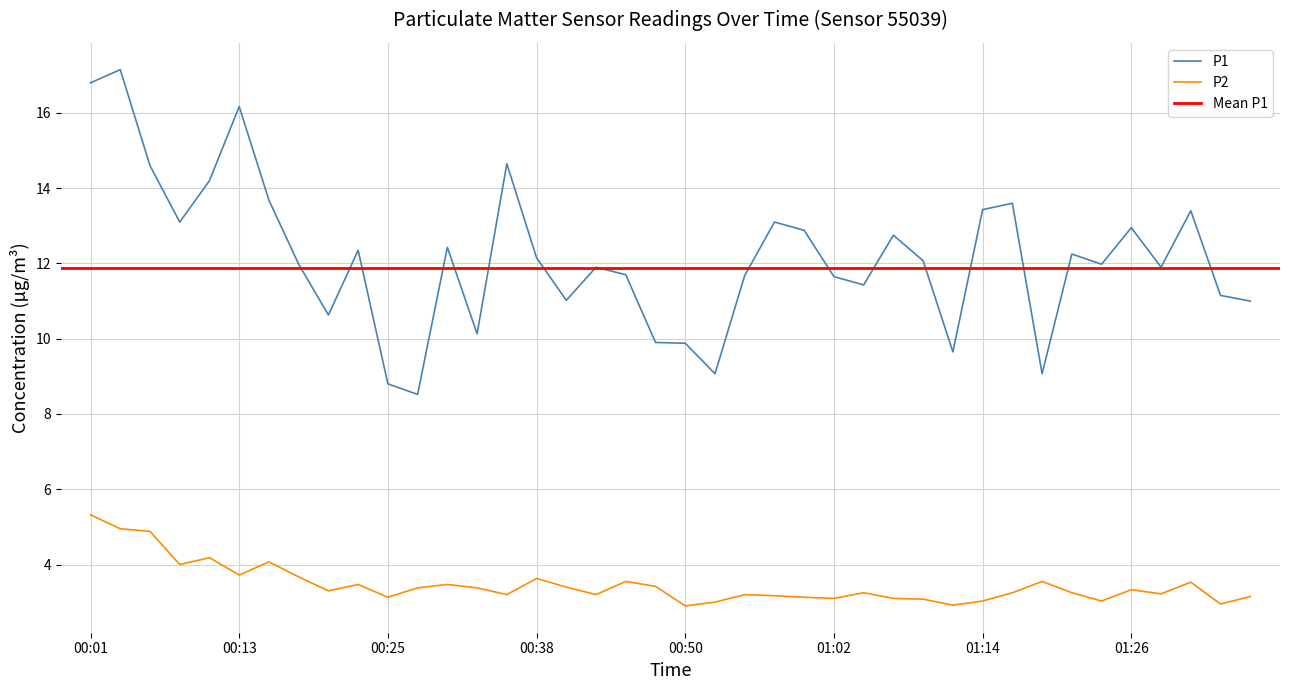

Reading right to left, what are all the values shown in this chart?

P1: 01:36=11.0	01:33=11.2	01:31=13.4	01:29=11.9	01:26=12.9	01:24=12.0	01:21=12.2	01:19=9.1	01:16=13.6	01:14=13.4	01:12=9.7	01:09=12.1	01:07=12.8	01:04=11.4	01:02=11.7	00:59=12.9	00:57=13.1	00:55=11.7	00:52=9.1	00:50=9.9	00:47=9.9	00:45=11.7	00:42=11.9	00:40=11.0	00:38=12.2	00:35=14.7	00:33=10.1	00:30=12.4	00:28=8.5	00:25=8.8	00:23=12.3	00:21=10.6	00:18=12.0	00:16=13.7	00:13=16.2	00:11=14.2	00:08=13.1	00:06=14.6	00:04=17.1	00:01=16.8
P2: 01:36=3.1	01:33=3.0	01:31=3.5	01:29=3.2	01:26=3.3	01:24=3.0	01:21=3.2	01:19=3.5	01:16=3.2	01:14=3.0	01:12=2.9	01:09=3.1	01:07=3.1	01:04=3.2	01:02=3.1	00:59=3.1	00:57=3.2	00:55=3.2	00:52=3.0	00:50=2.9	00:47=3.4	00:45=3.5	00:42=3.2	00:40=3.4	00:38=3.6	00:35=3.2	00:33=3.4	00:30=3.5	00:28=3.4	00:25=3.1	00:23=3.5	00:21=3.3	00:18=3.7	00:16=4.1	00:13=3.7	00:11=4.2	00:08=4.0	00:06=4.9	00:04=5.0	00:01=5.3